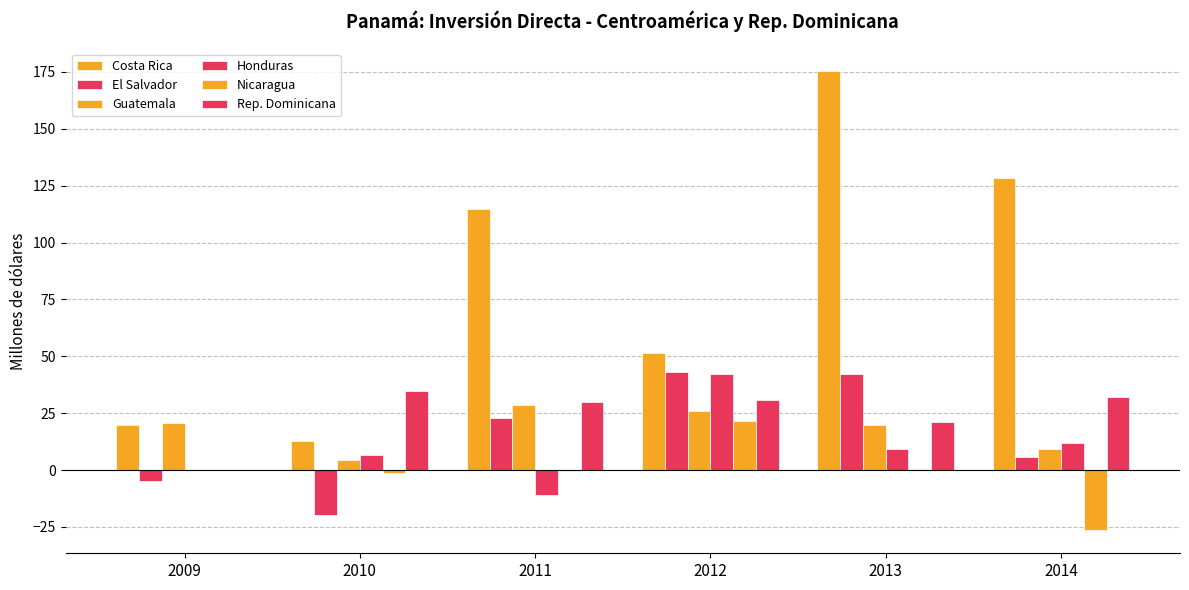

Between 2009 and 2014, which is larger?

2014